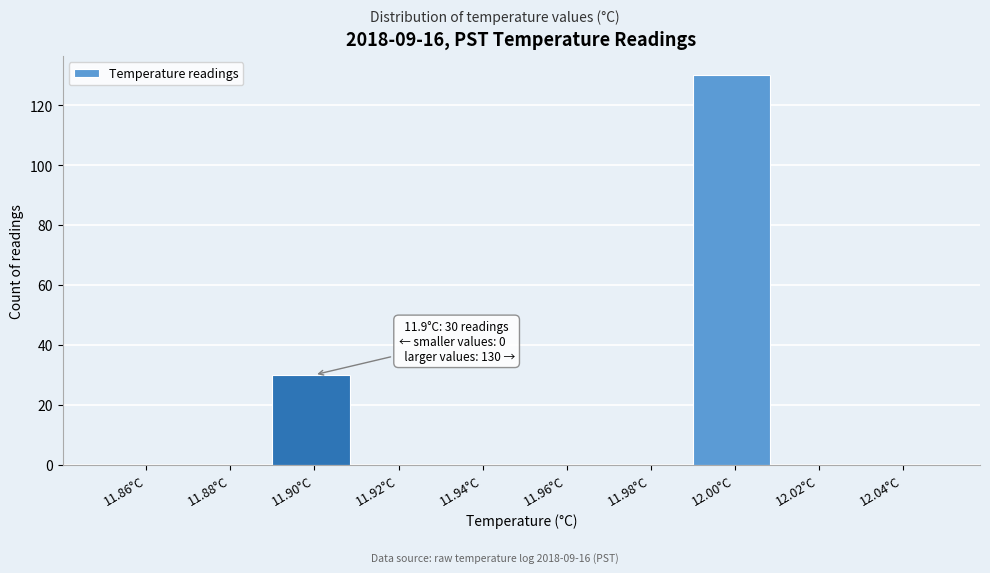

Over which range of the x-axis is the bar tallest?

11.99 to 12.01